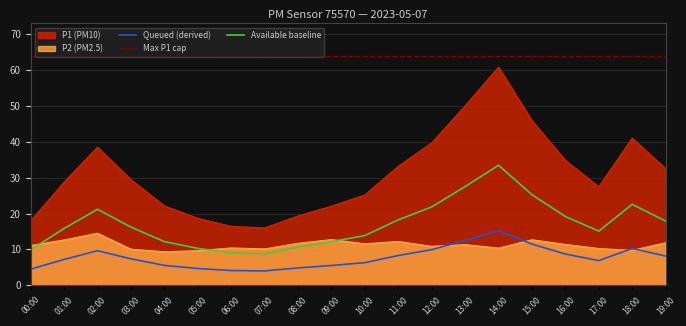

What is the difference between the highest and lowest values at 08:00?

59.0